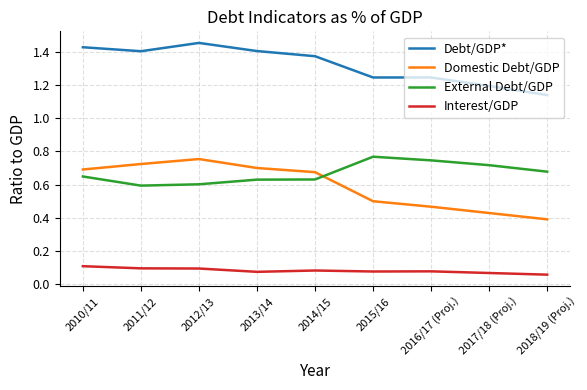

Which series has the widest spread of values?

Domestic Debt/GDP